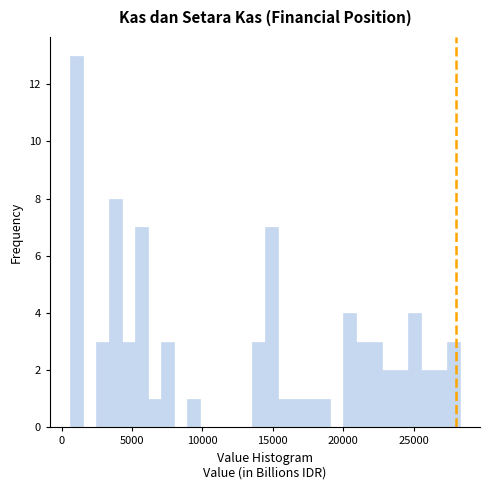

Read against the x-axis, roughly where is the centre of the tallest bar?

1000